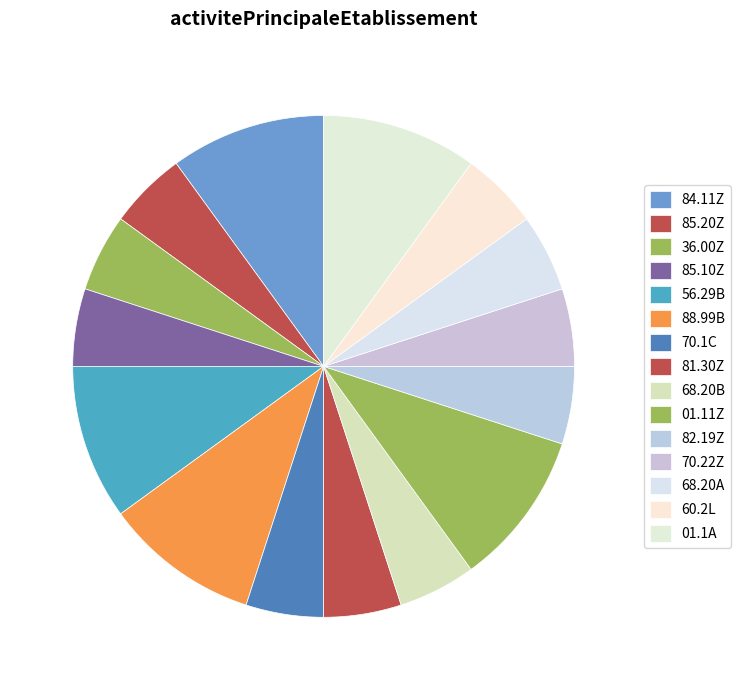

Which slice is the smallest?

85.20Z